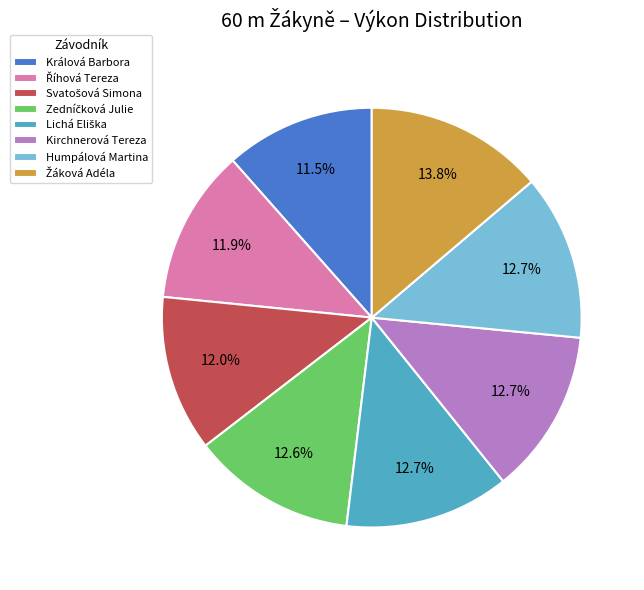

Is it true that Kirchnerová Tereza is 4% of the pie?

False